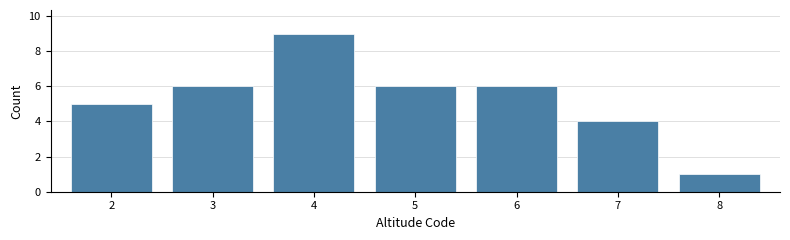

Reading left to right, extract all data points from this chart.

2=5	3=6	4=9	5=6	6=6	7=4	8=1